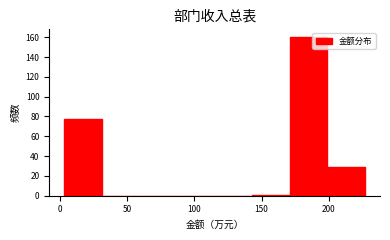

How tall is the bar that spans 5 to 30 on the x-axis? Neither the bar edges nor the heights are printed on the chart, so give them approximately, as read against the axes.

78